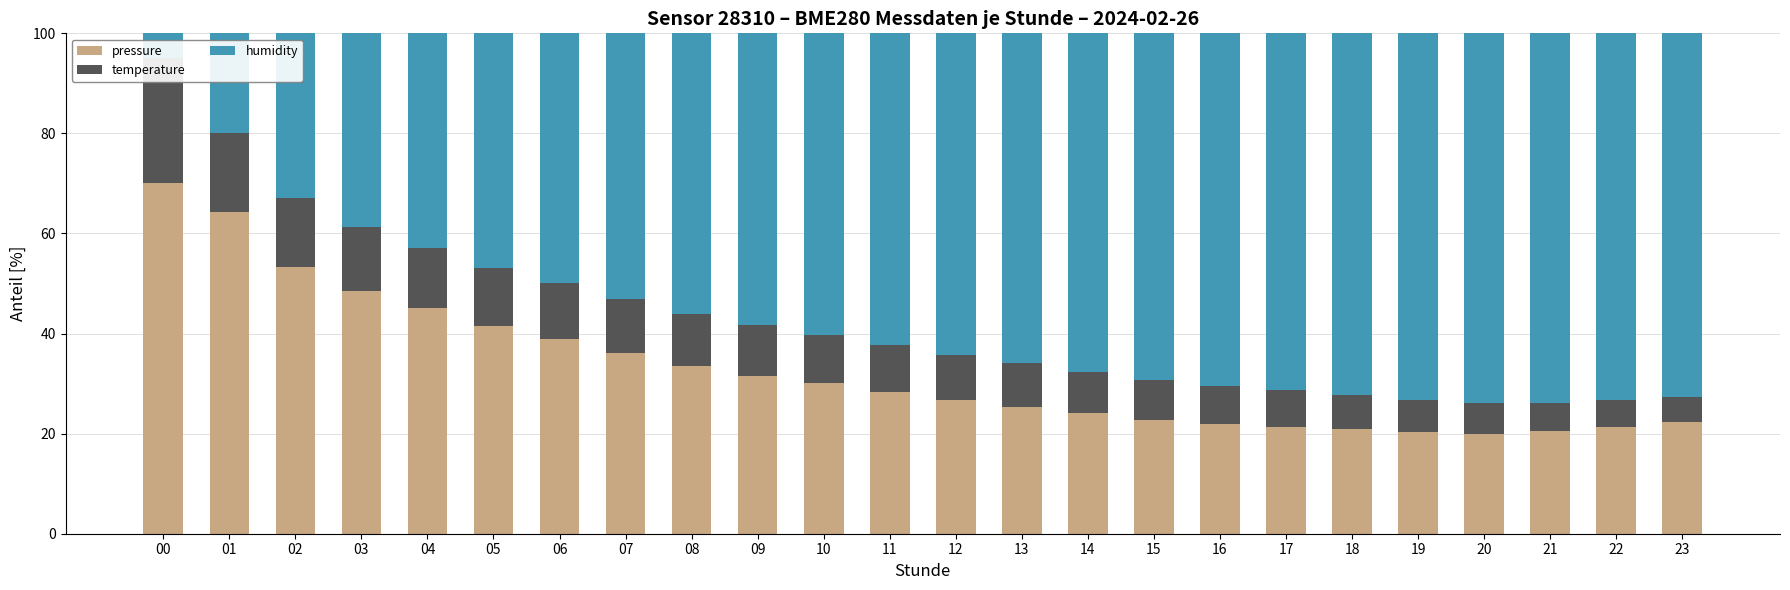

Which series changed the most between 15 and 21?

humidity